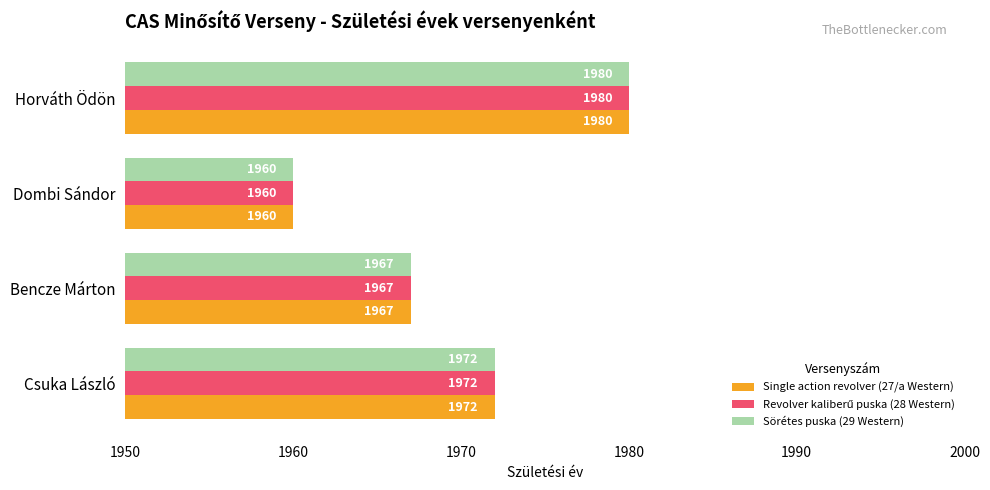

What is the sum of all Sörétes puska (29 Western) values?

7879